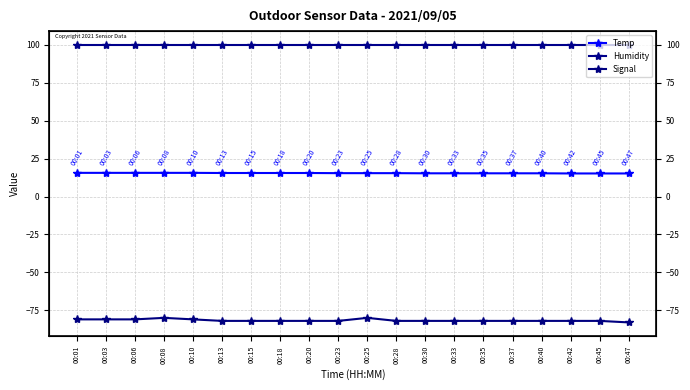

Reading left to right, list all the values displayed in this chart.

Temp: 00:01=15.6	00:03=15.6	00:06=15.6	00:08=15.6	00:10=15.6	00:13=15.5	00:15=15.5	00:18=15.5	00:20=15.5	00:23=15.4	00:25=15.4	00:28=15.4	00:30=15.3	00:33=15.3	00:35=15.3	00:37=15.3	00:40=15.3	00:42=15.2	00:45=15.2	00:47=15.2
Humidity: 00:01=99.9	00:03=99.9	00:06=99.9	00:08=99.9	00:10=99.9	00:13=99.9	00:15=99.9	00:18=99.9	00:20=99.9	00:23=99.9	00:25=99.9	00:28=99.9	00:30=99.9	00:33=99.9	00:35=99.9	00:37=99.9	00:40=99.9	00:42=99.9	00:45=99.9	00:47=99.9
Signal: 00:01=-81.0	00:03=-81.0	00:06=-81.0	00:08=-80.0	00:10=-81.0	00:13=-82.0	00:15=-82.0	00:18=-82.0	00:20=-82.0	00:23=-82.0	00:25=-80.0	00:28=-82.0	00:30=-82.0	00:33=-82.0	00:35=-82.0	00:37=-82.0	00:40=-82.0	00:42=-82.0	00:45=-82.0	00:47=-83.0